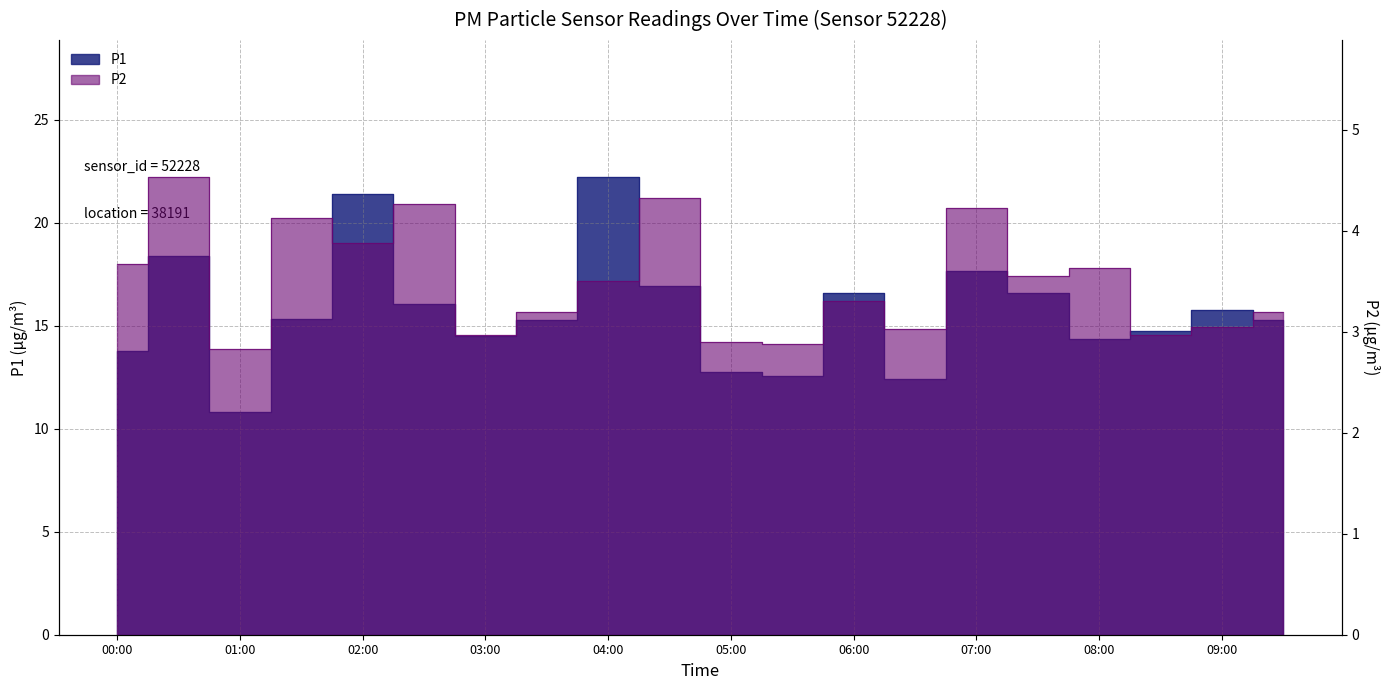

How many values in the P1 series are below 15?

8